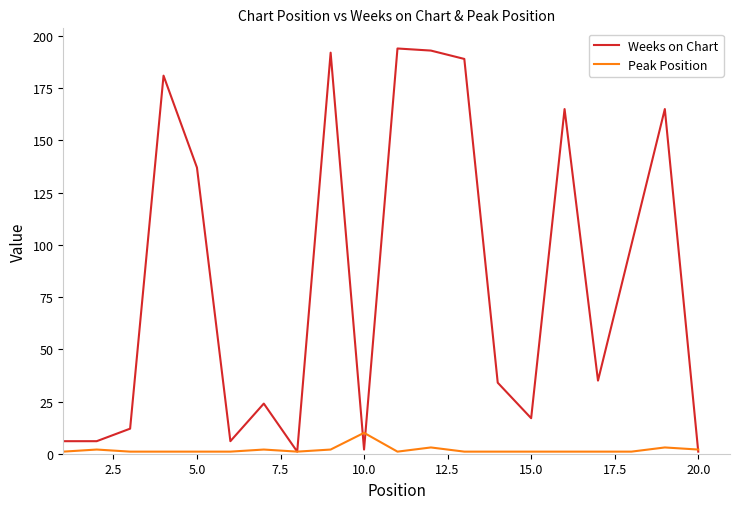

Count the number of data series in this chart.

2